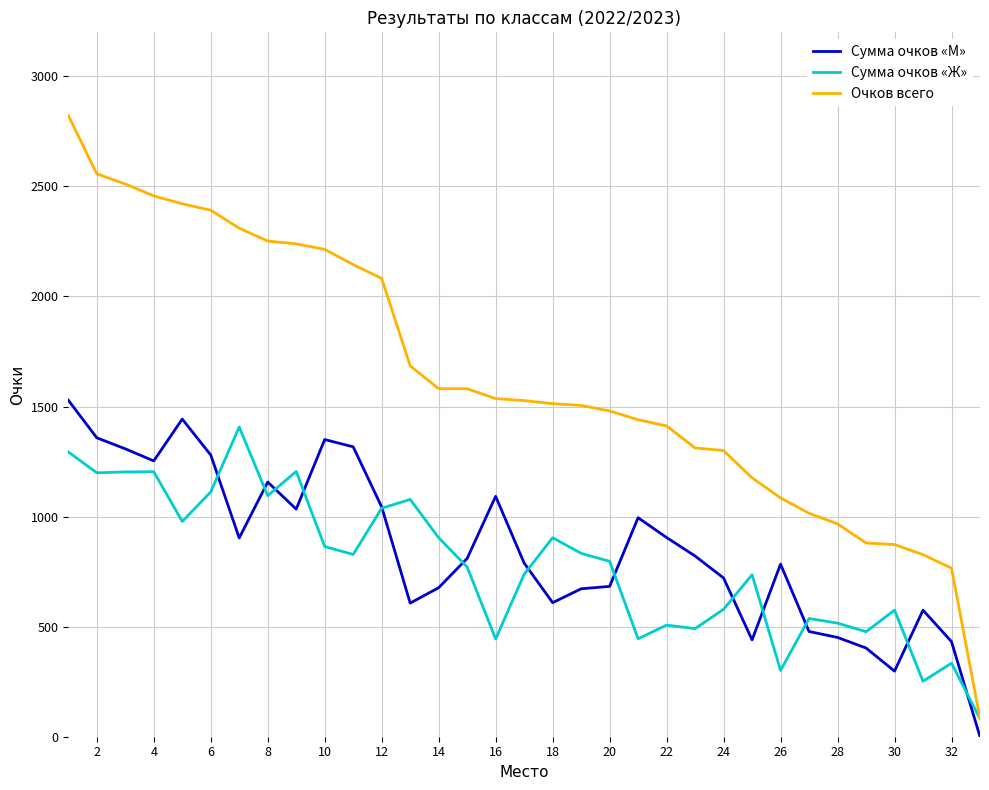

True or false: Очков всего and Сумма очков «М» cross at least once.

False